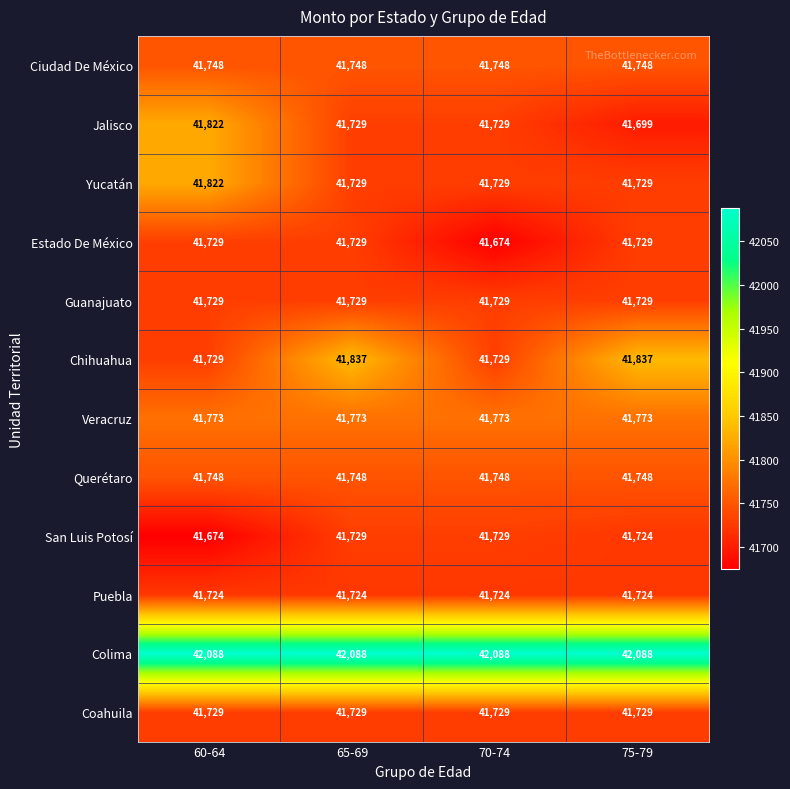

Which series has the largest range (max minus min)?

Jalisco